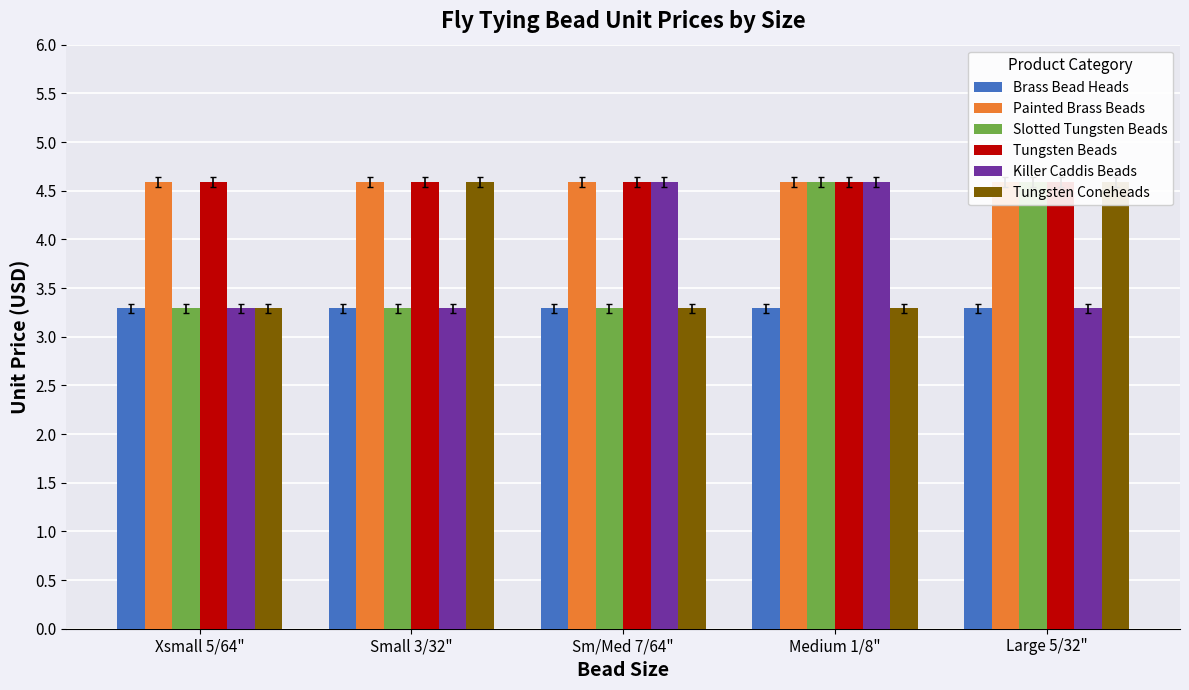

What is the value of the Slotted Tungsten Beads bar at the 1st from the left?

3.3